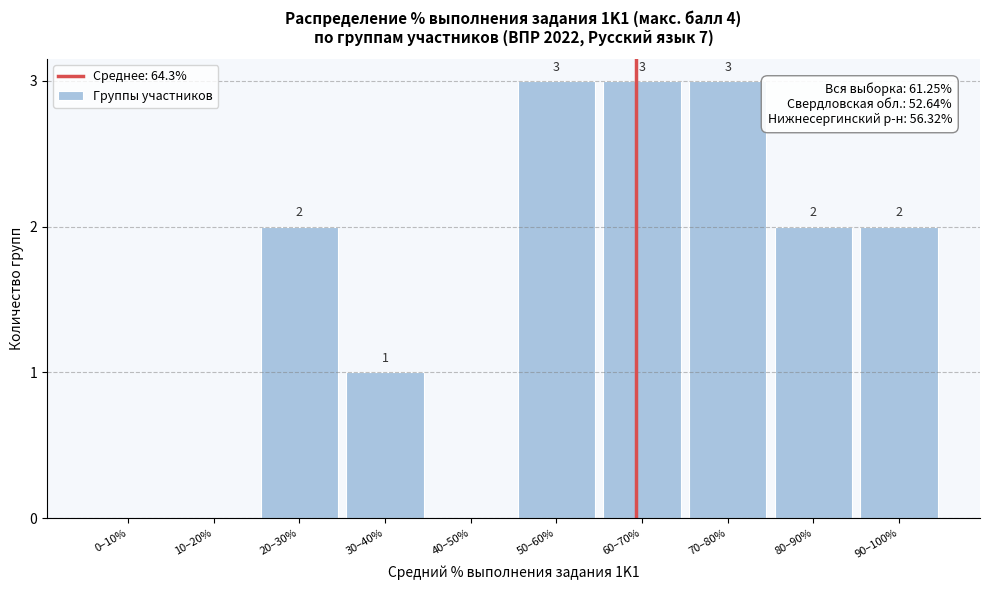

Reading right to left, what are all the values shown in this chart?

90–100%=2	80–90%=2	70–80%=3	60–70%=3	50–60%=3	40–50%=0	30–40%=1	20–30%=2	10–20%=0	0–10%=0